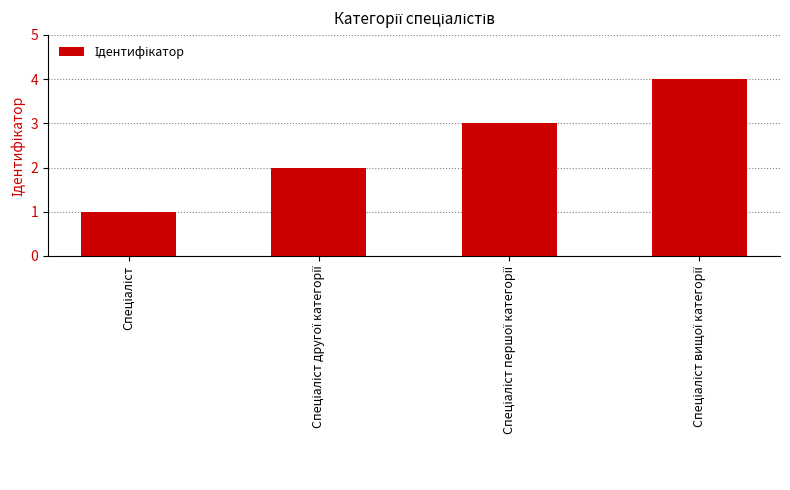

What is the difference between the maximum and minimum values?

3